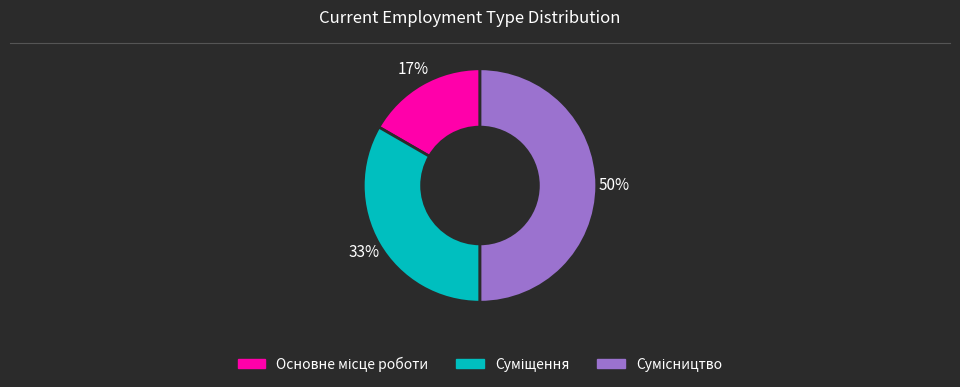

To the nearest percent, what is the difference between the largest and smallest slice percentages?

33%